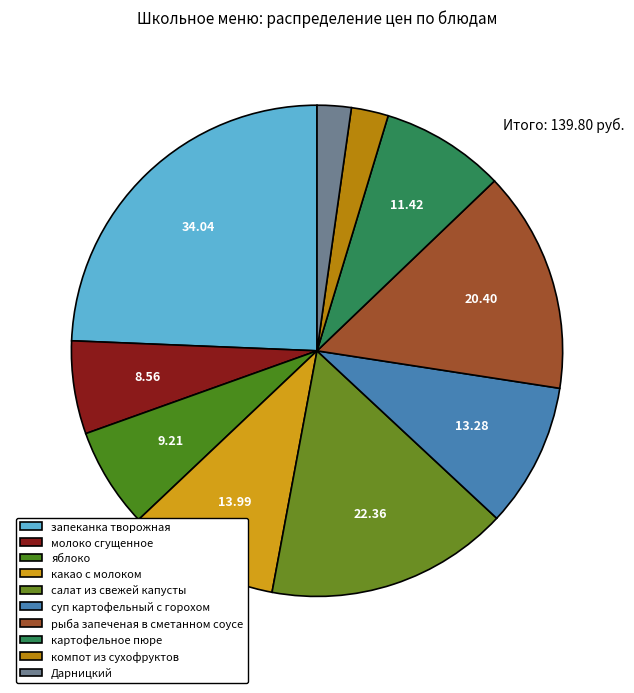

What is the change in value from суп картофельный с горохом to картофельное пюре?

-1.9